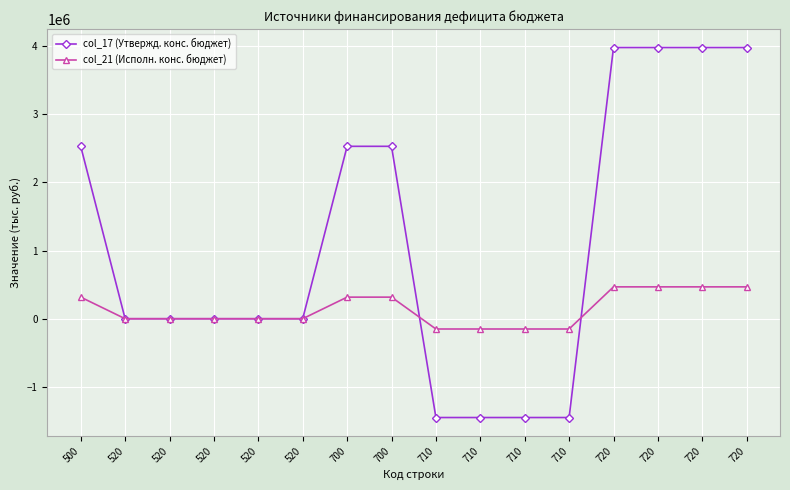

Reading left to right, list all the values displayed in this chart.

col_17 (Утвержд. конс. бюджет): 2528275.0	0.0	0.0	0.0	0.0	0.0	2528275.0	2528275.0	-1448874.0	-1448874.0	-1448874.0	-1448874.0	3977149.0	3977149.0	3977149.0	3977149.0
col_21 (Исполн. конс. бюджет): 316601.1	0.0	0.0	0.0	0.0	0.0	316601.1	316601.1	-150652.0	-150652.0	-150652.0	-150652.0	467253.0	467253.0	467253.0	467253.0